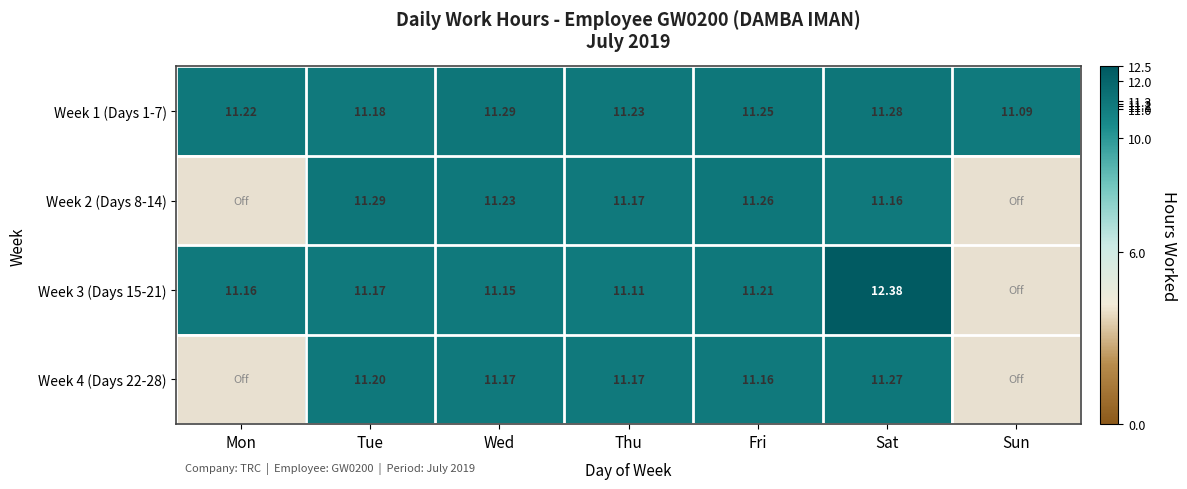

What is the maximum value shown in the chart?

12.4